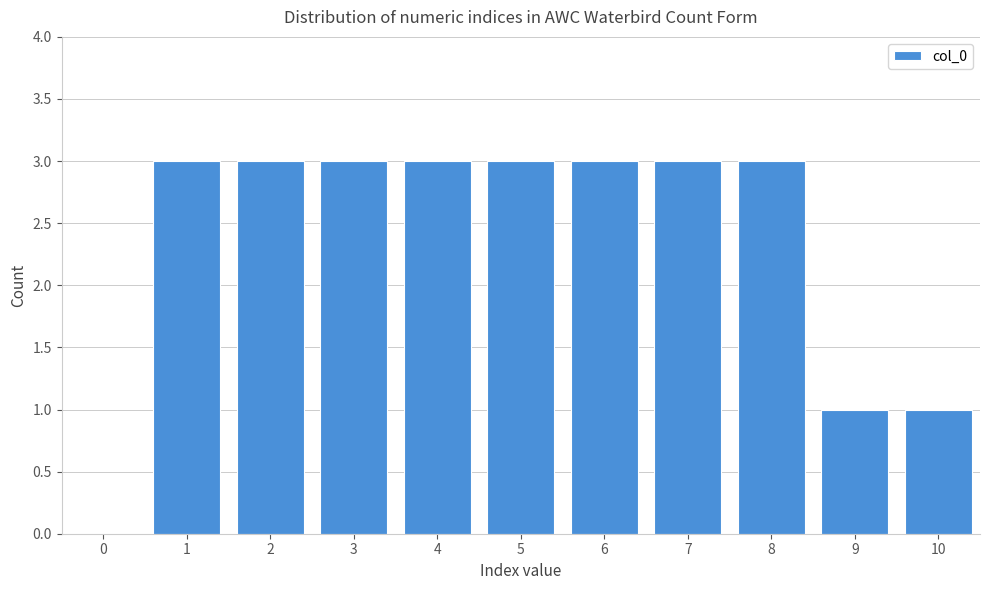

Reading left to right, transcribe all the data shown in this chart.

0=0	1=3	2=3	3=3	4=3	5=3	6=3	7=3	8=3	9=1	10=1